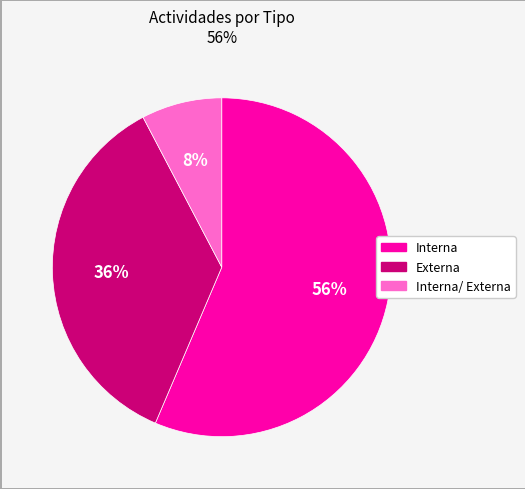

To the nearest percent, what is the average slice percentage?

33%